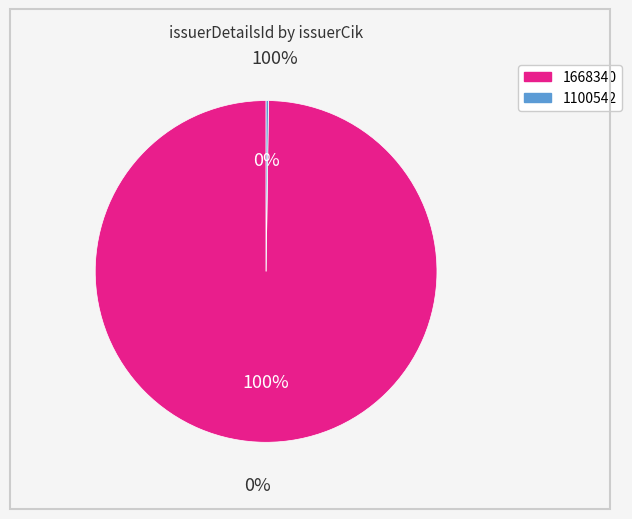

To the nearest percent, what is the difference between the largest and smallest slice percentages?

100%